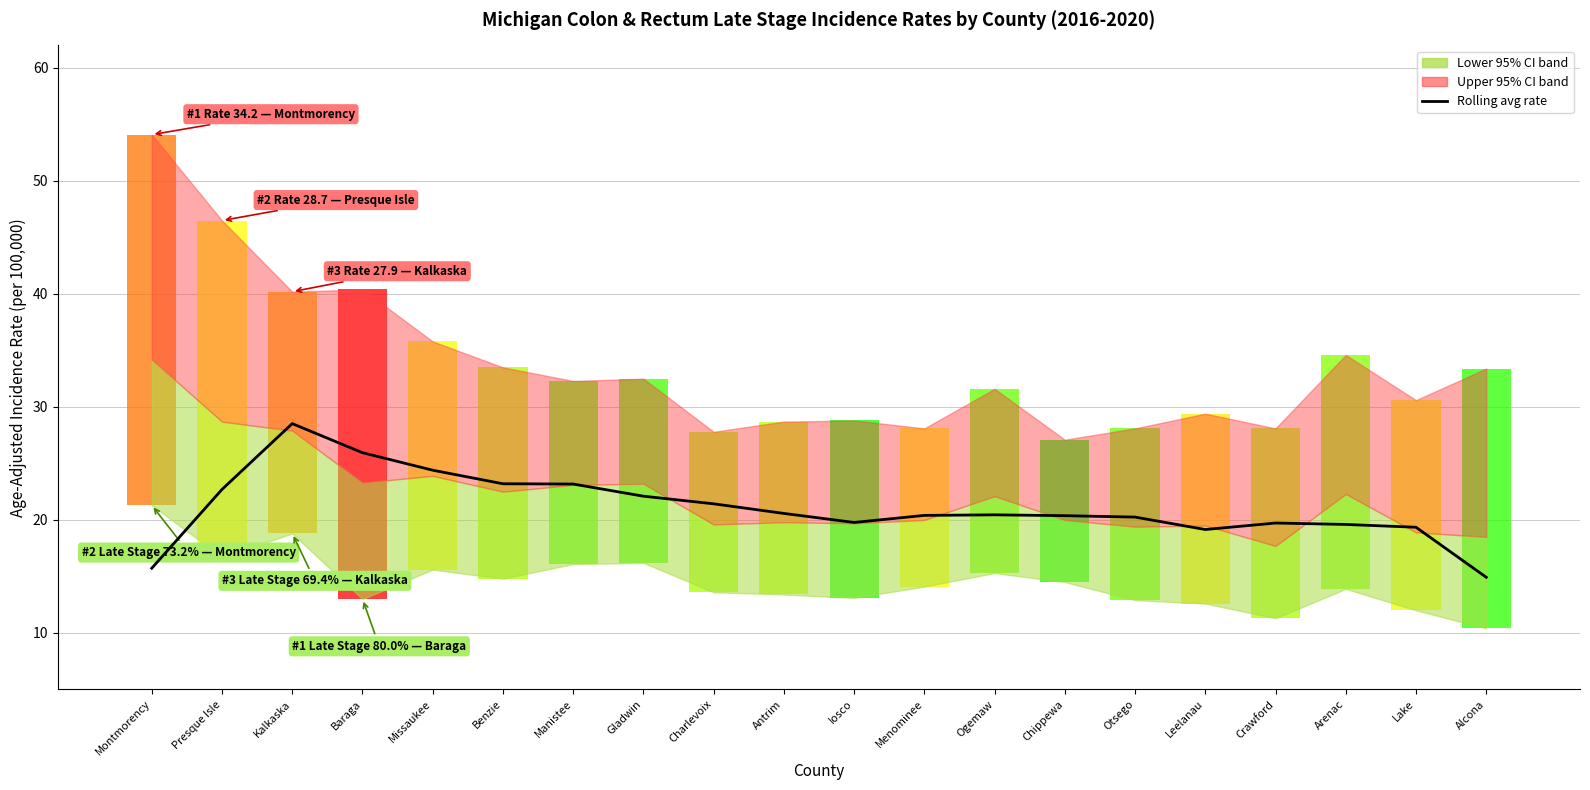

What is the value of the 14th bar from the left?

20.4